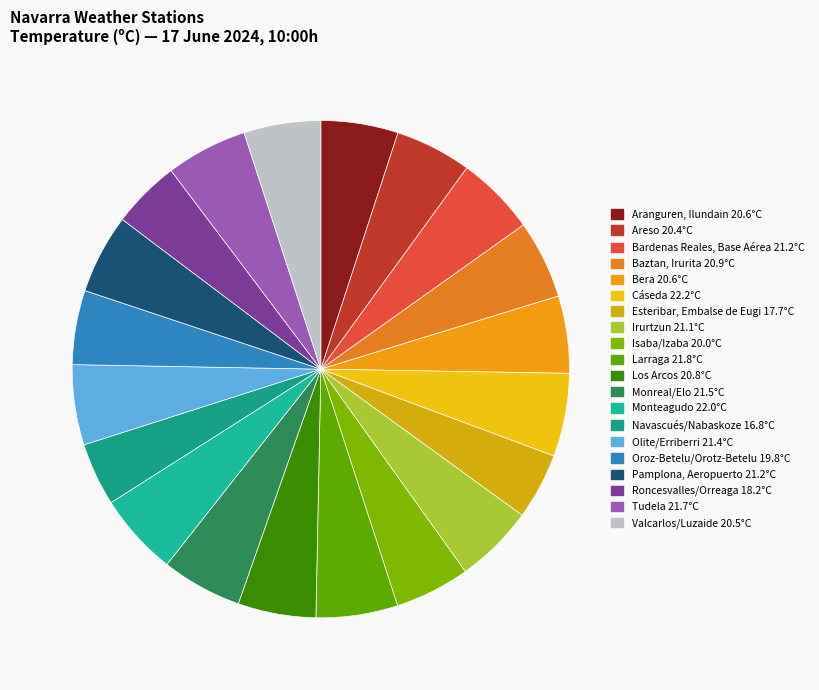

Is there any slice that represents more than half of the pie?

No